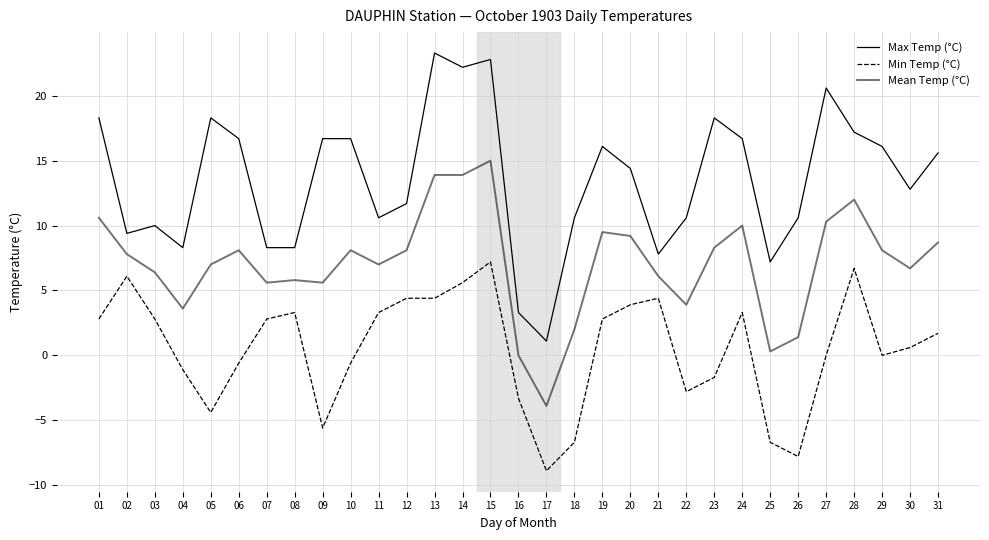

Which series has the largest total across all categories?

Max Temp (°C)